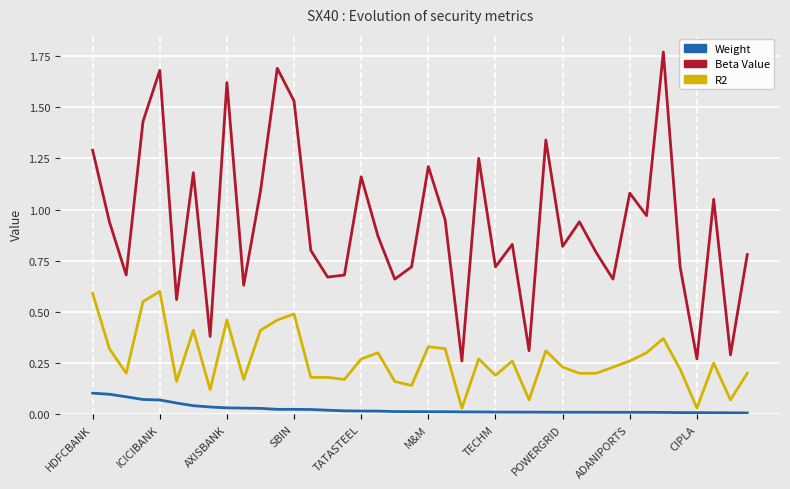

Which series has the largest total across all categories?

Beta Value